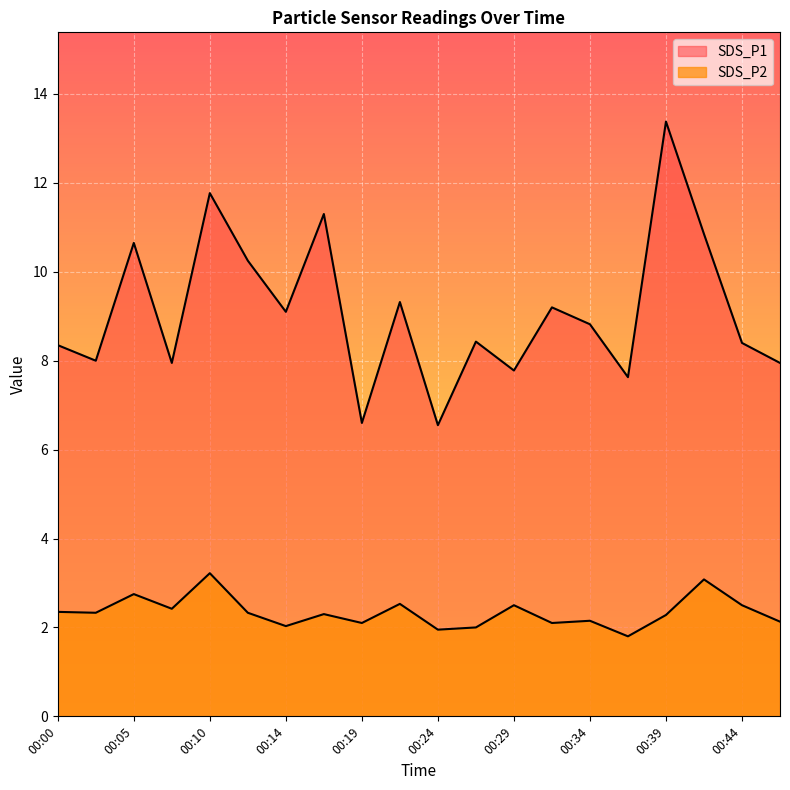

Where is the first local minimum for SDS_P1?

00:02